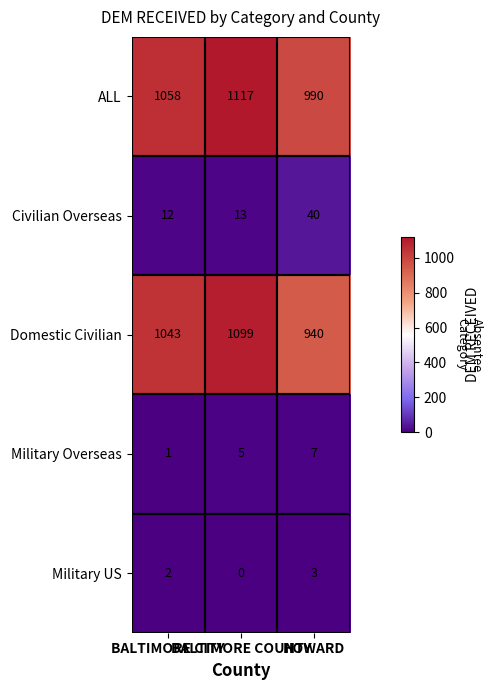

How many values in Military US are above zero?

2